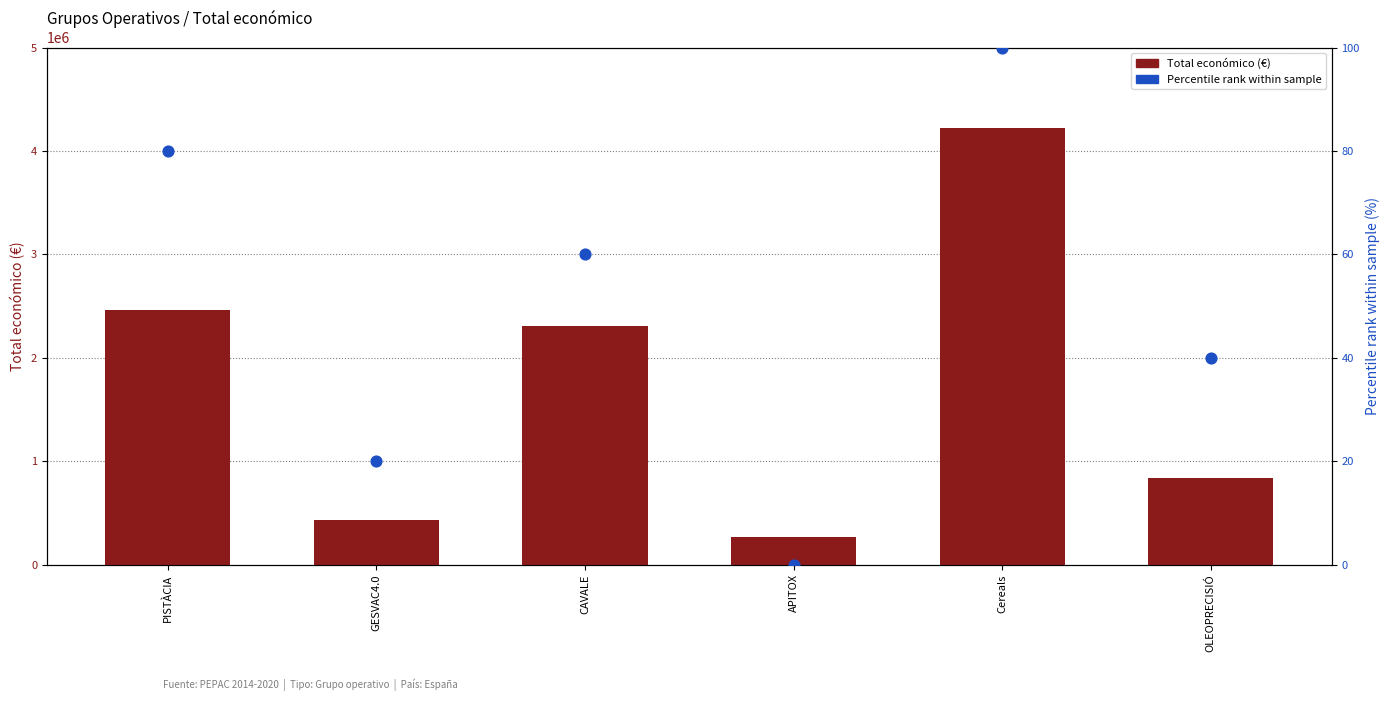

Which series has the largest total across all categories?

Total económico